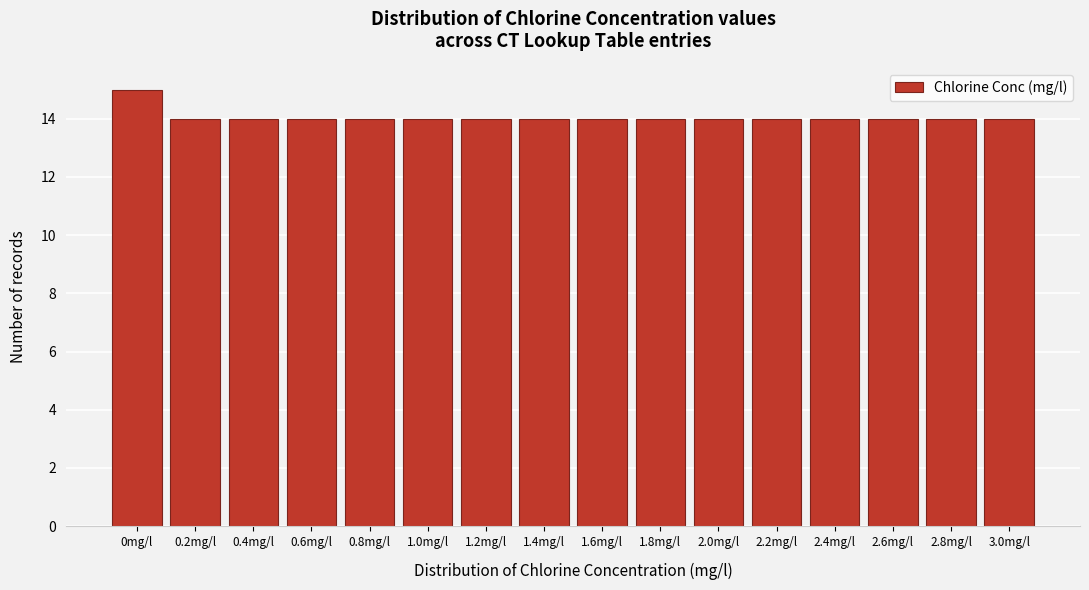

Reading right to left, transcribe all the data shown in this chart.

3.0mg/l=14	2.8mg/l=14	2.6mg/l=14	2.4mg/l=14	2.2mg/l=14	2.0mg/l=14	1.8mg/l=14	1.6mg/l=14	1.4mg/l=14	1.2mg/l=14	1.0mg/l=14	0.8mg/l=14	0.6mg/l=14	0.4mg/l=14	0.2mg/l=14	0mg/l=15